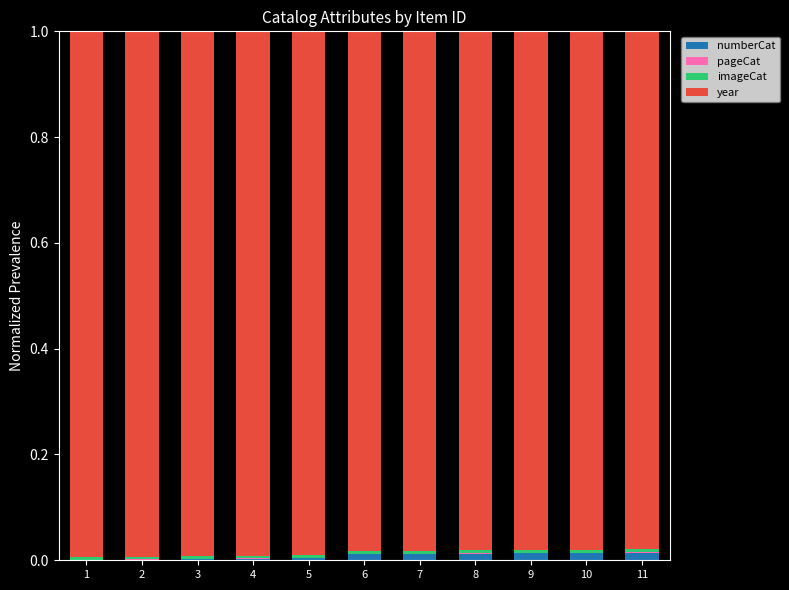

The value of numberCat at 7 is 0.0. True or false?

True